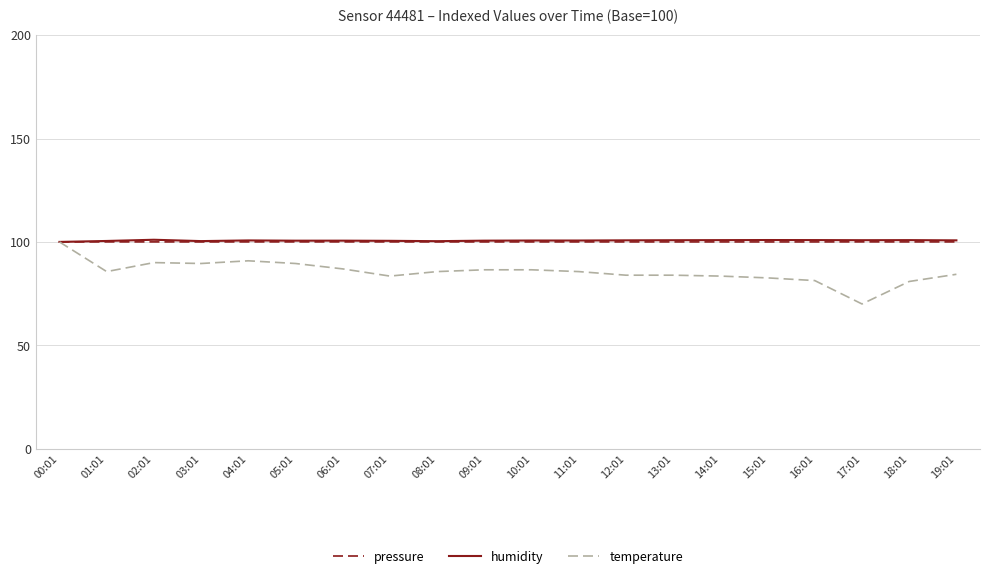

What are all the series names shown in the legend?

pressure, humidity, temperature